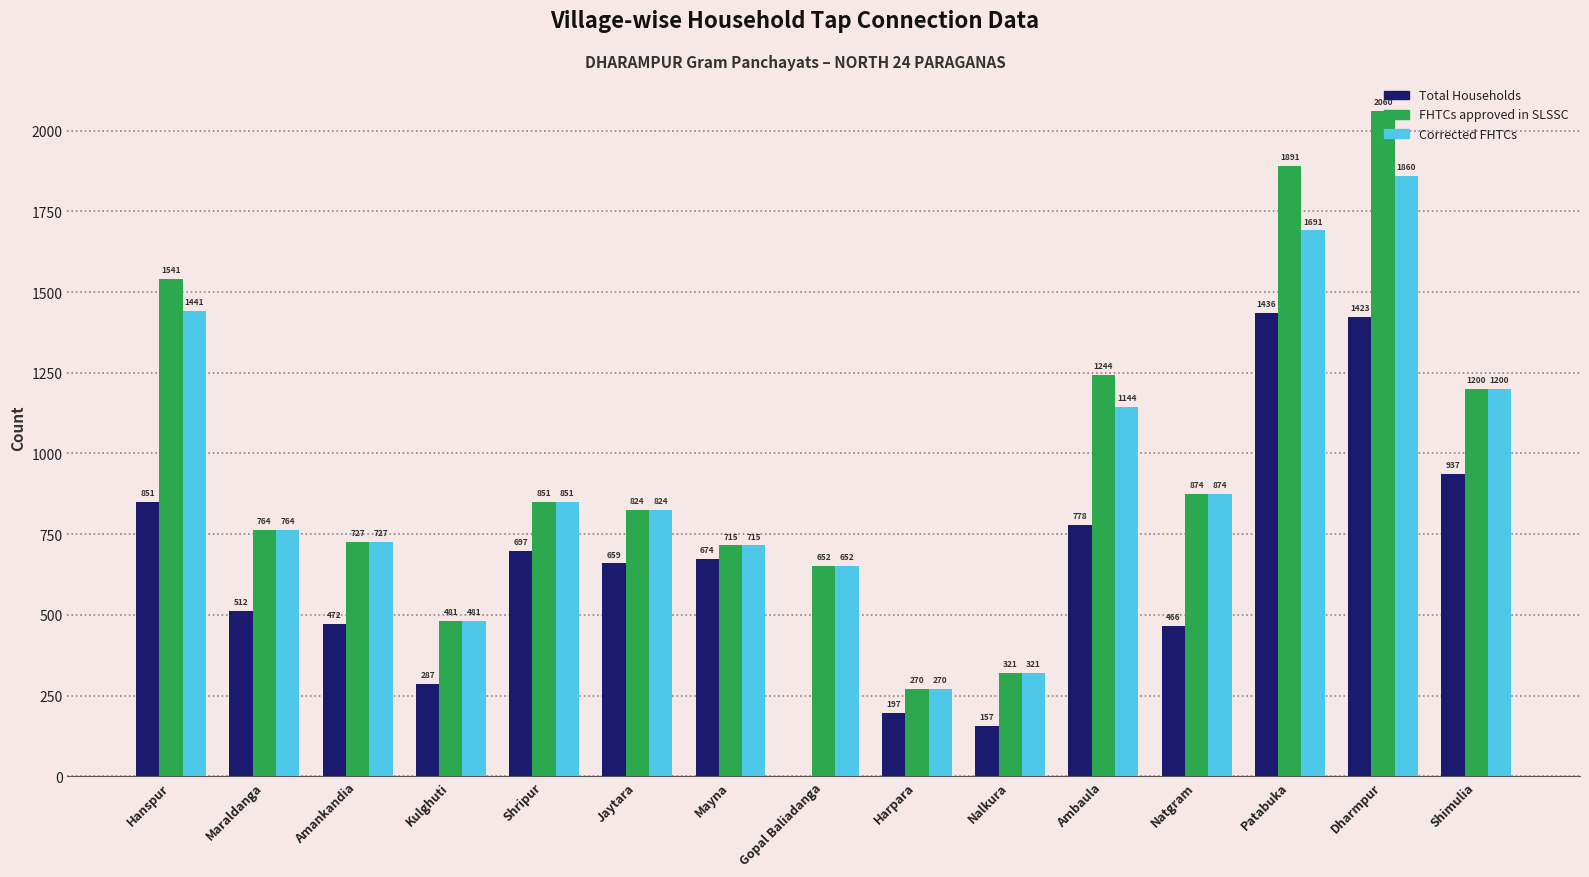

At which category is the sum across all series the highest?

Dharmpur